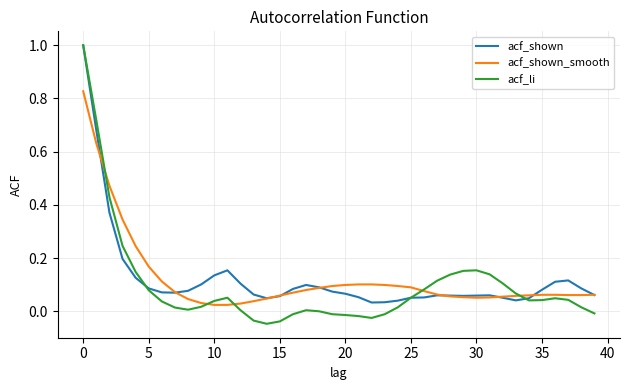

Which series has the largest range (max minus min)?

acf_li